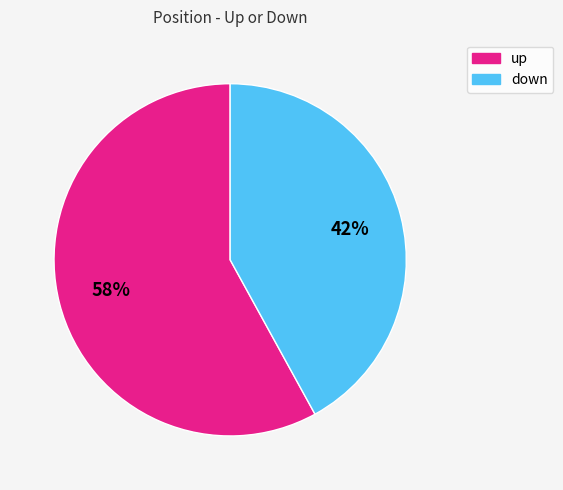

To the nearest percent, what is the difference between the down and up slice percentages?

16%